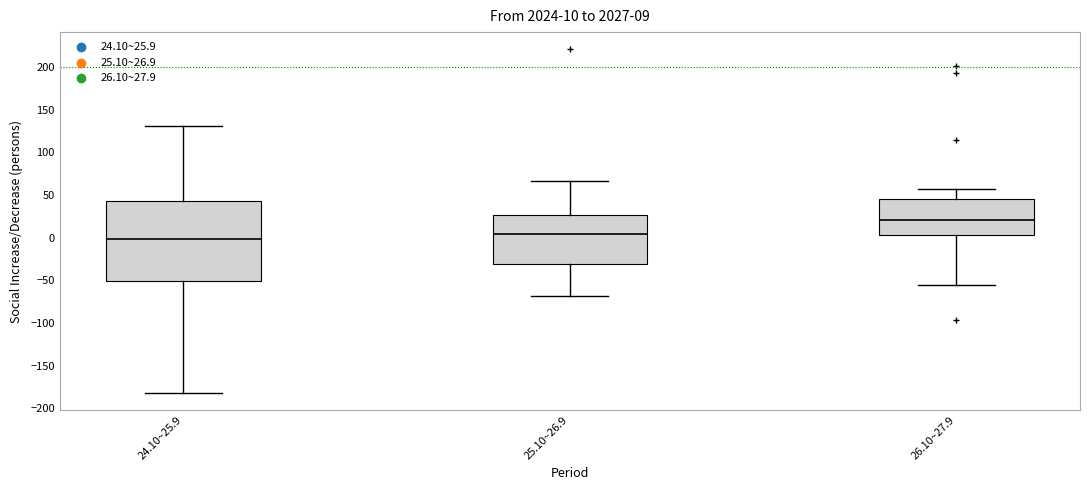

Comparing the boxes themselves (not the whiskers), which one is the tallest?

24.10~25.9